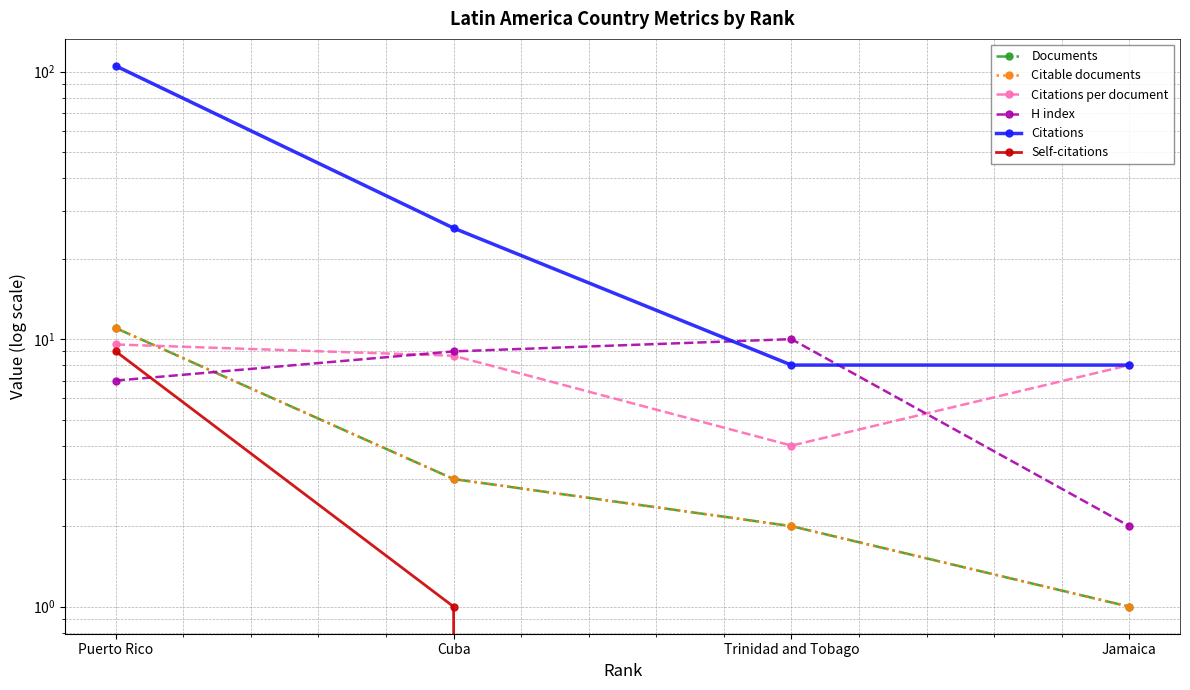

Where is H index nearest to the value 6?

Puerto Rico